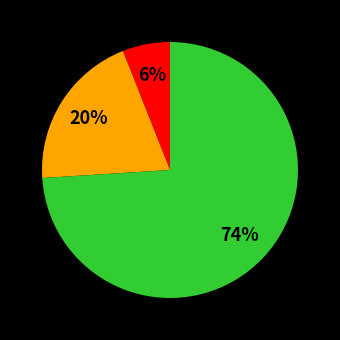

Is there a majority slice in this chart?

Yes